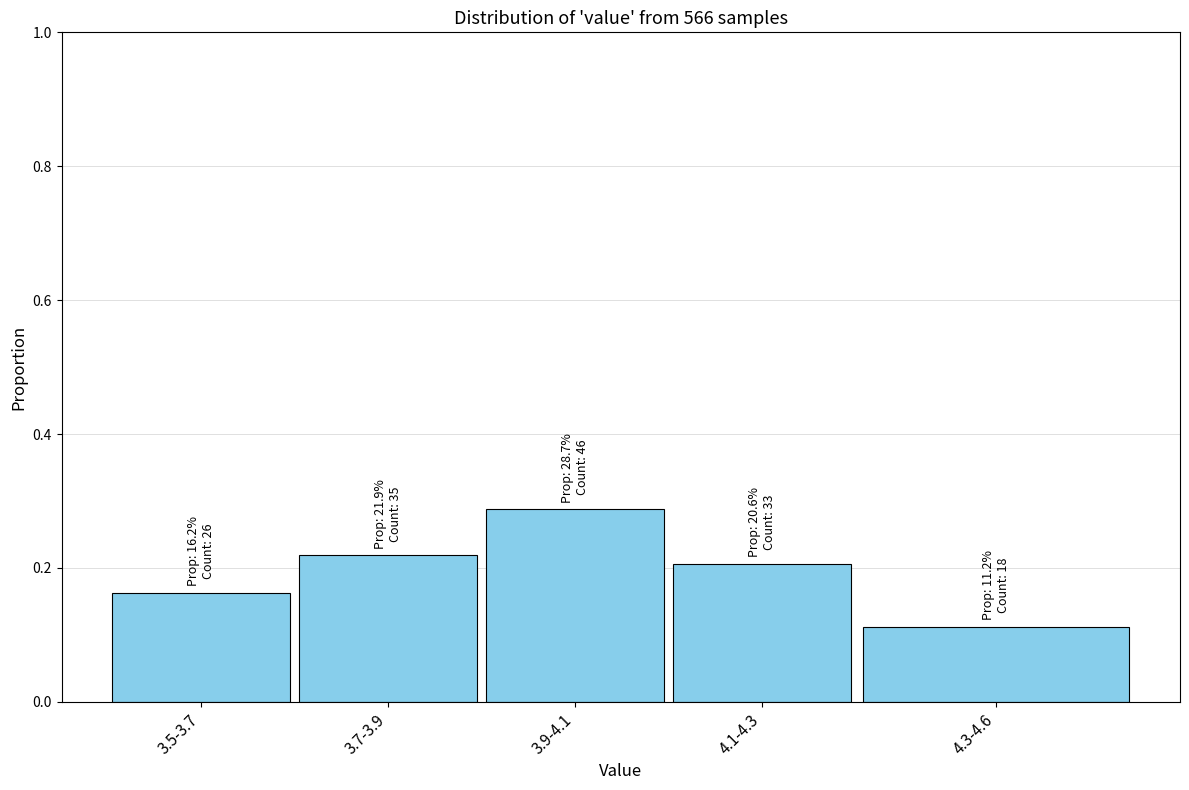

Which category has the lowest value across all series?

4.3-4.6